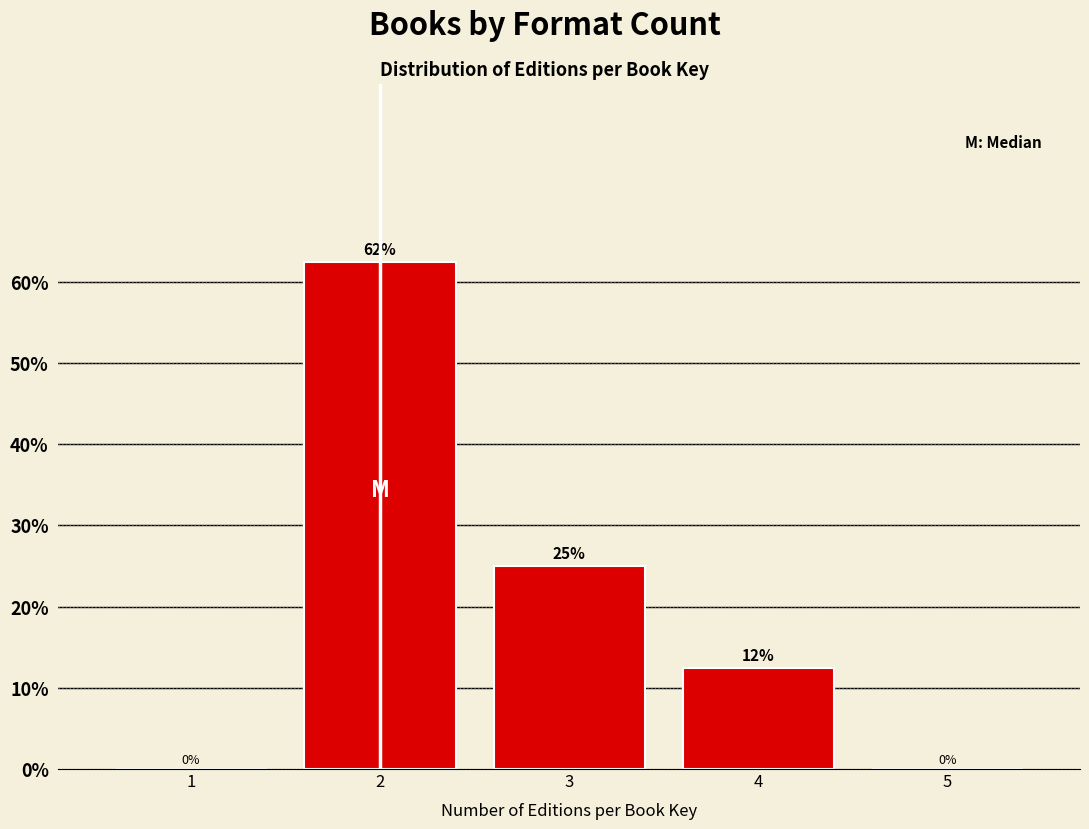

Which has a higher value, 1 or 4?

4